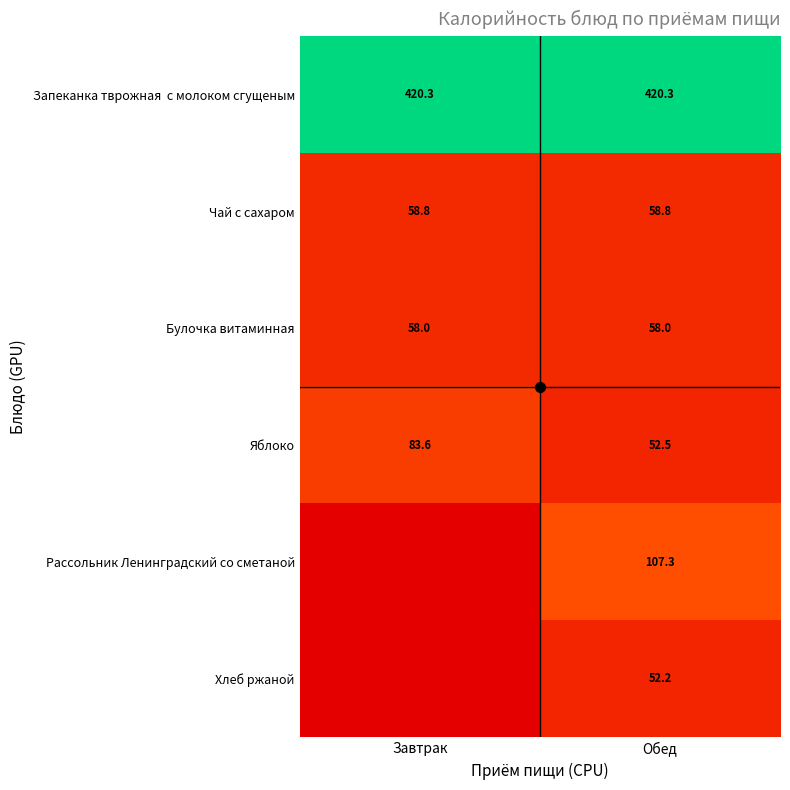

What is the approximate value of Яблоко at Обед?

52.5